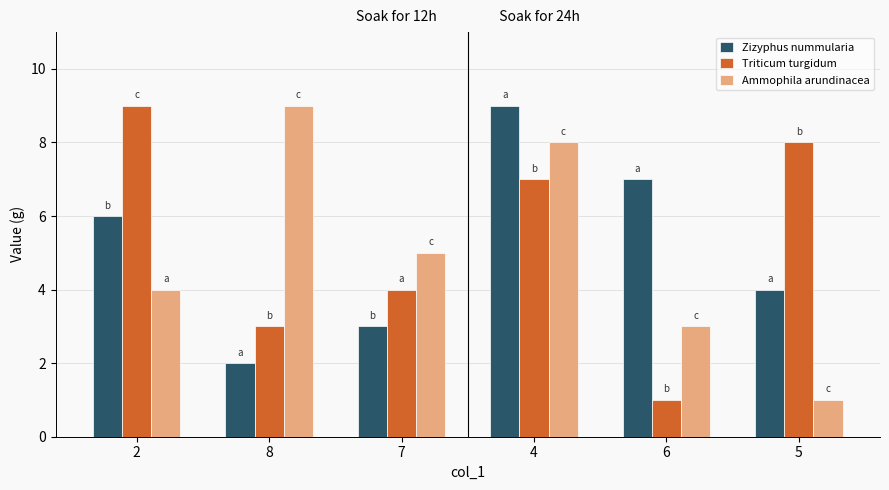

What is the greatest value displayed?

9